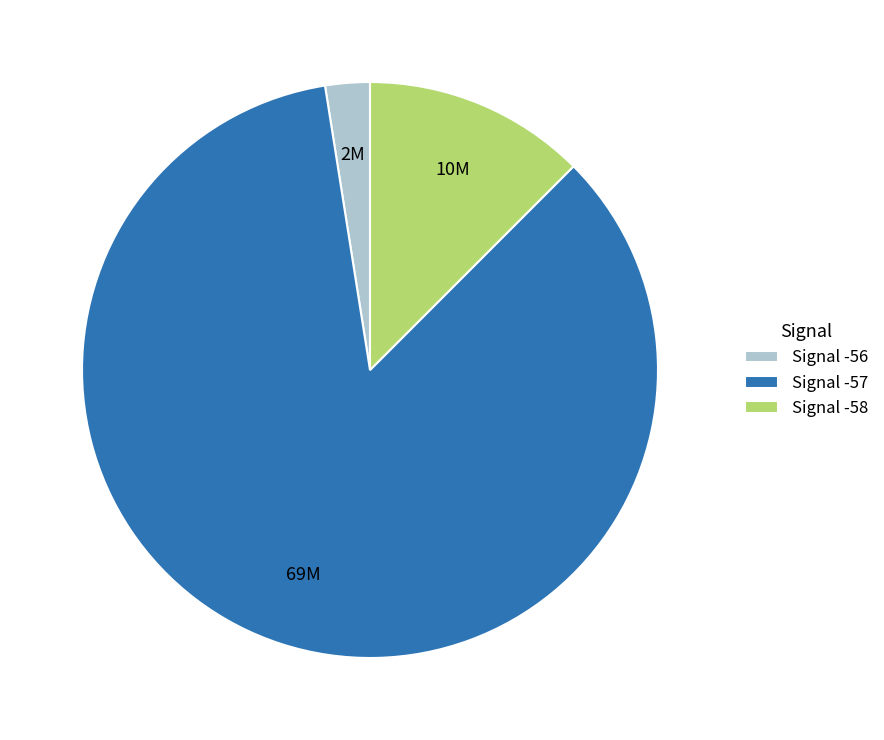

Does any single category account for the majority?

Yes